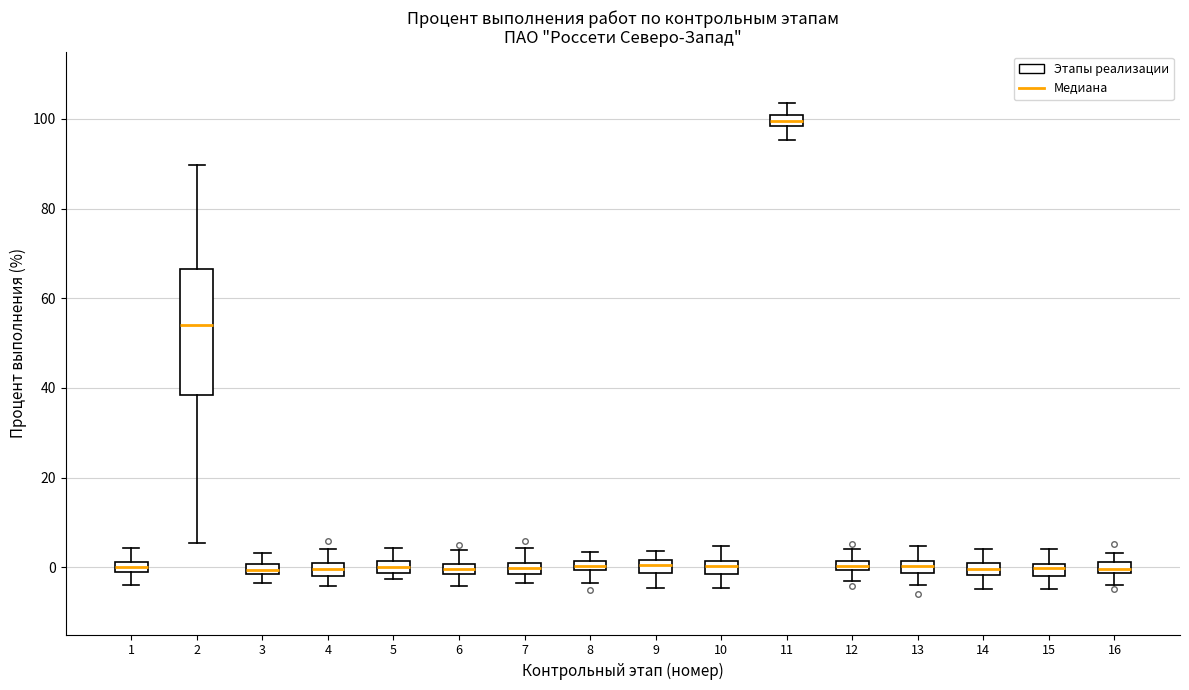

Where does the lower whisker of the box at x = 14 end on the y-axis? The values are not printed on the chart, so give them approximately, as read against the axis.

-4